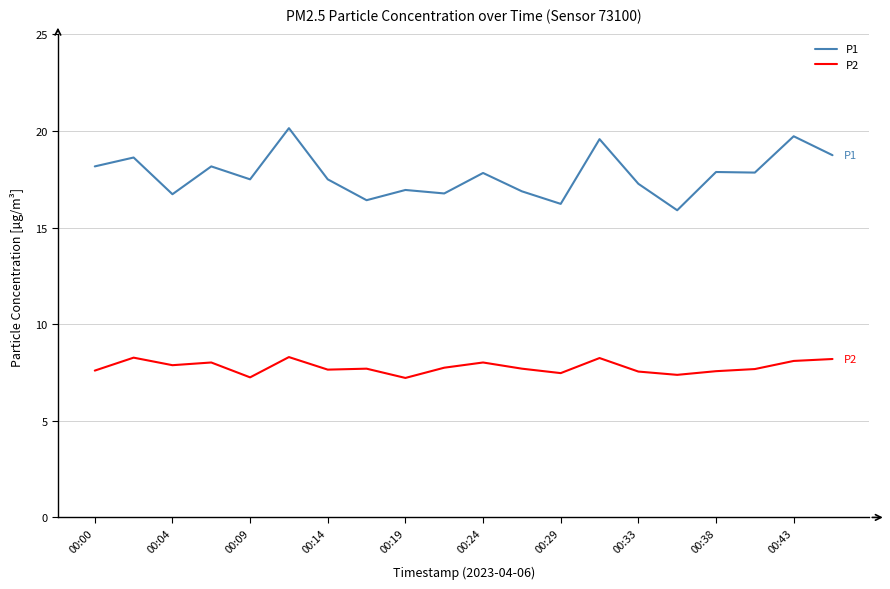

In P1, how many points are lower than both neighbors (excluding endpoints)?

7